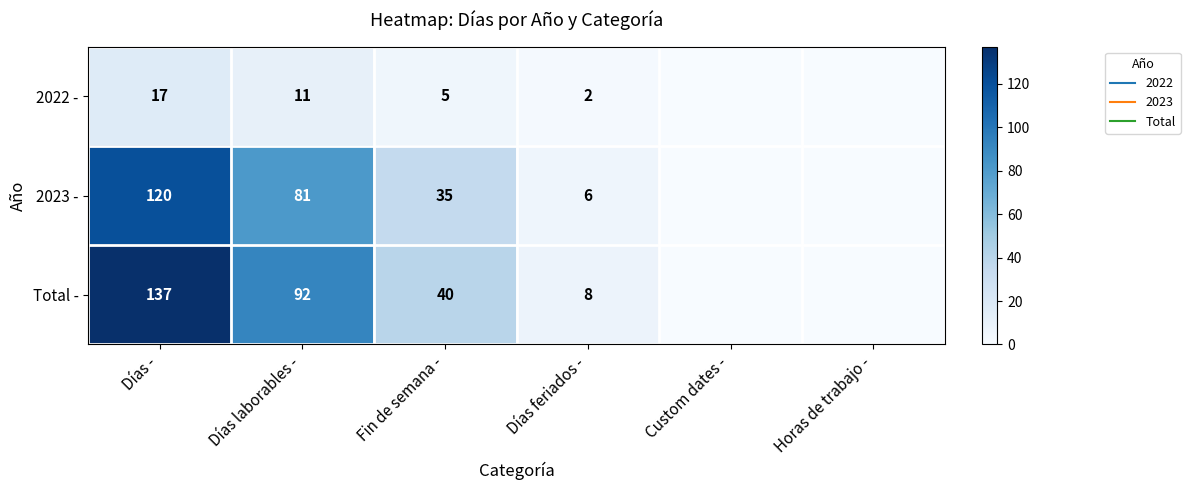

At which label does Total - reach its peak?

Días -